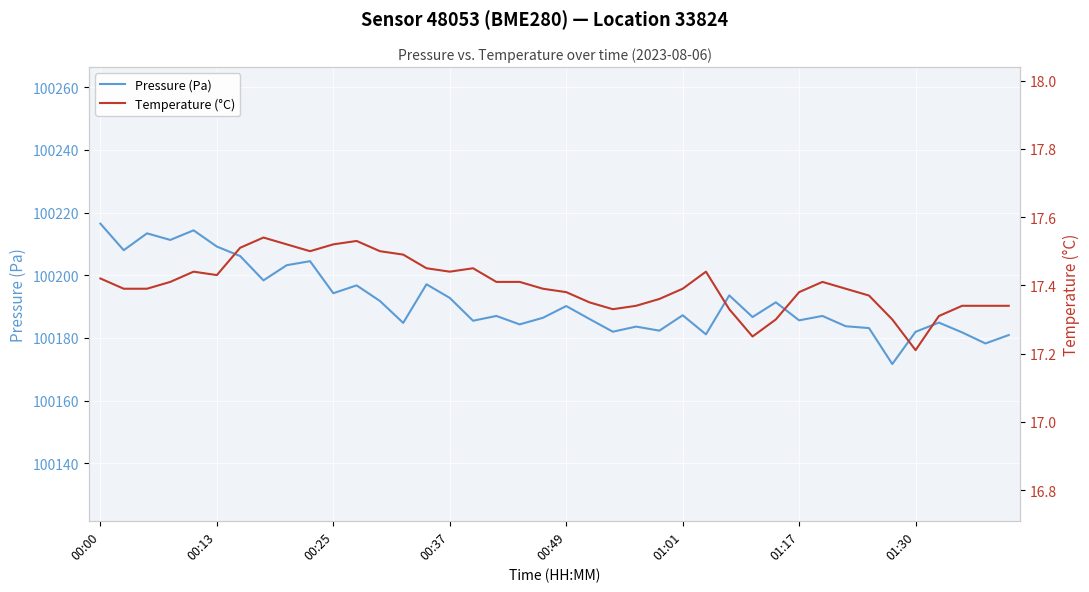

What is the highest value of the Pressure (Pa) series?

100216.5